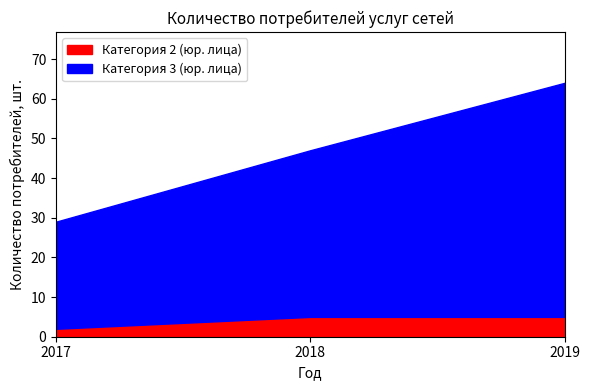

What is the total value across all series at 2018?

47